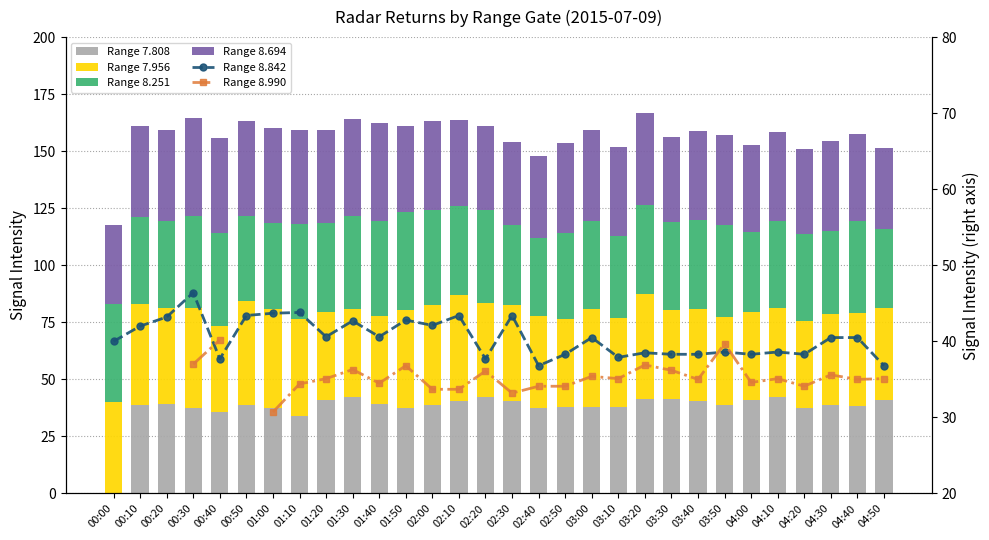

What is the value of the Range 8.990 bar at the 25th from the left?

34.6